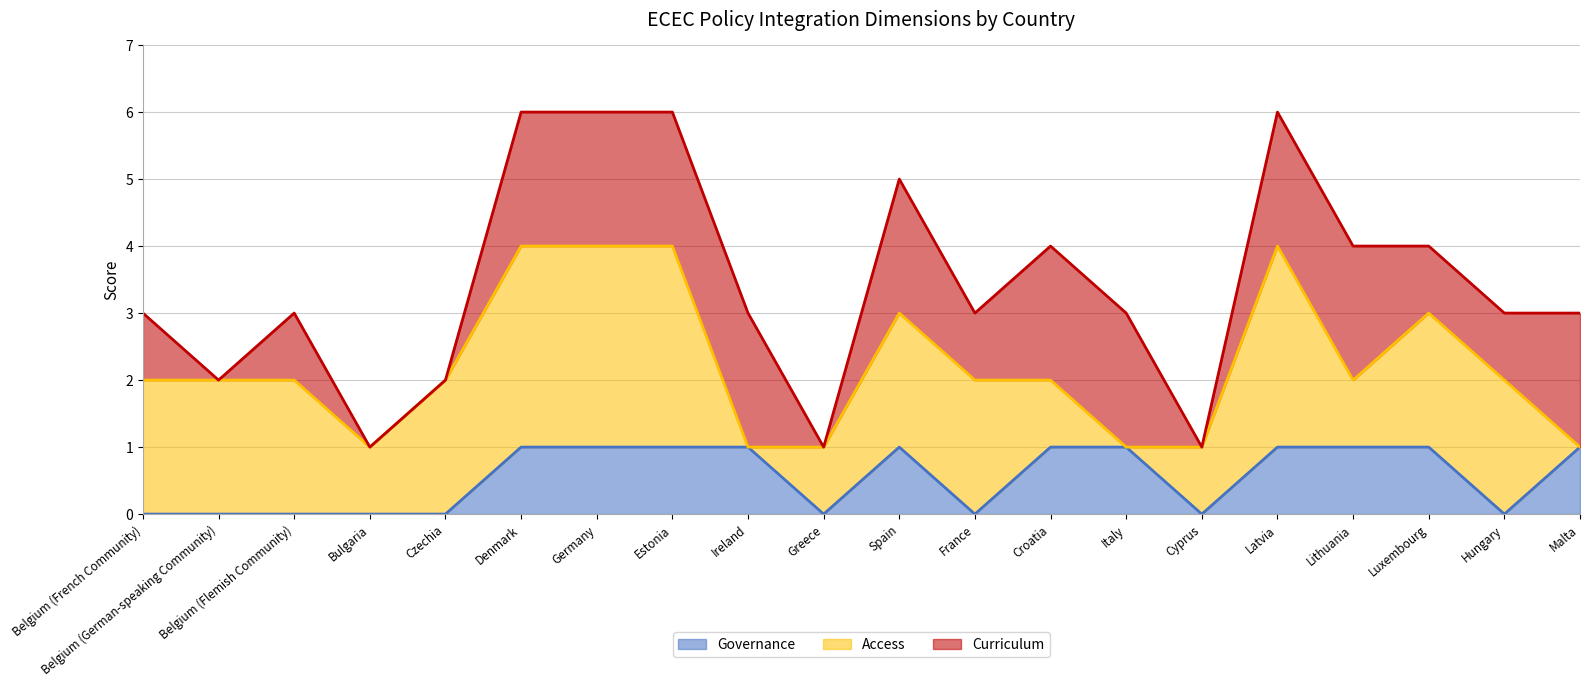

Is it true that Access equals 5 at Germany?

False